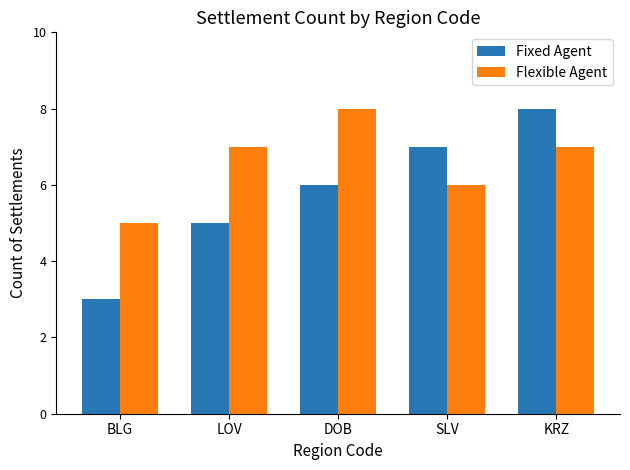

Is it true that Fixed Agent equals 11 at KRZ?

False